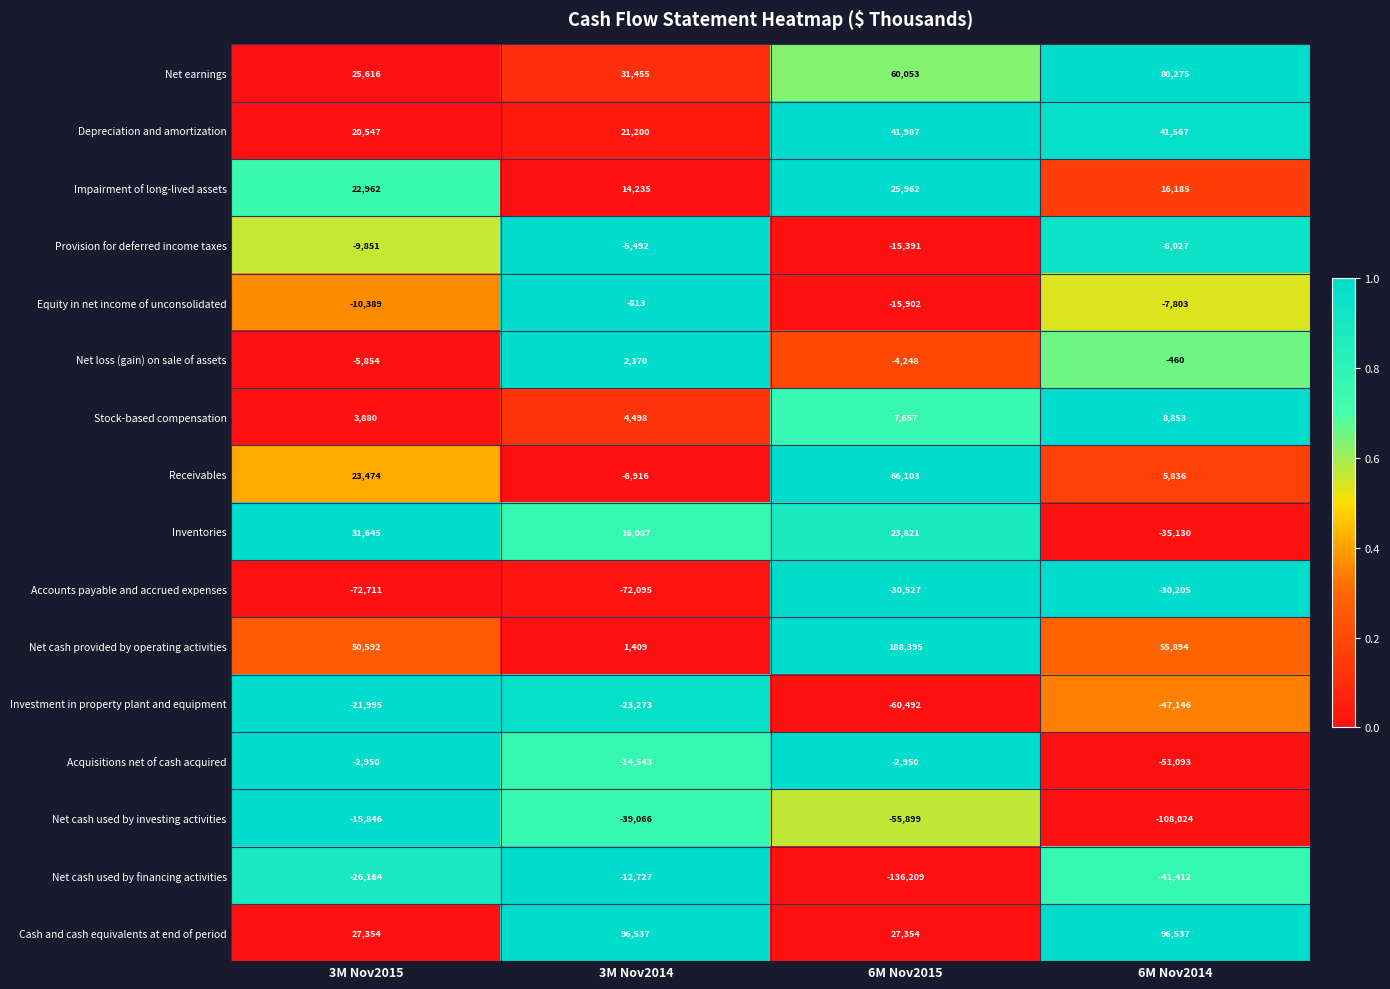

List the series in order of their peak value, highest first.

Net cash provided by operating activities, Cash and cash equivalents at end of period, Net earnings, Receivables, Depreciation and amortization, Inventories, Impairment of long-lived assets, Stock-based compensation, Net loss (gain) on sale of assets, Equity in net income of unconsolidated, Acquisitions net of cash acquired, Provision for deferred income taxes, Net cash used by financing activities, Net cash used by investing activities, Investment in property plant and equipment, Accounts payable and accrued expenses